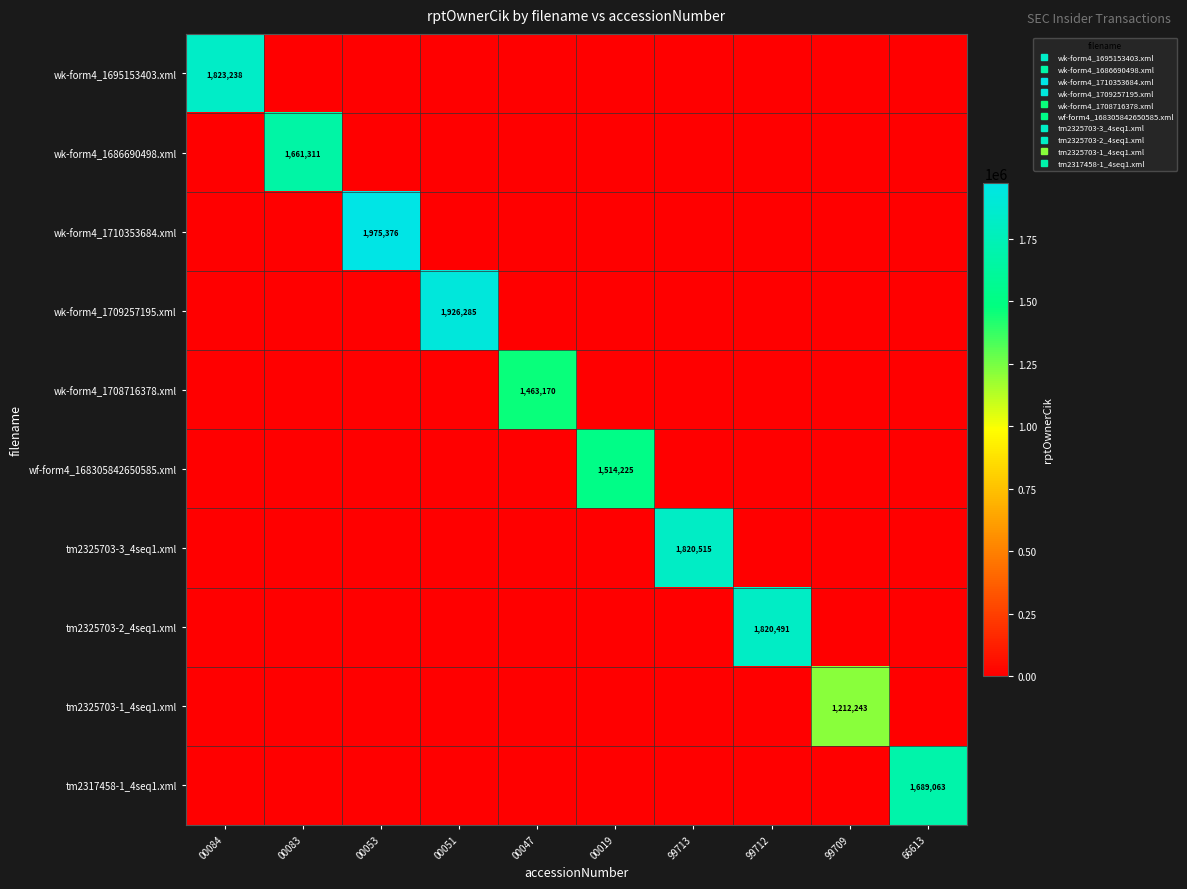

What is the greatest value displayed?

1975376